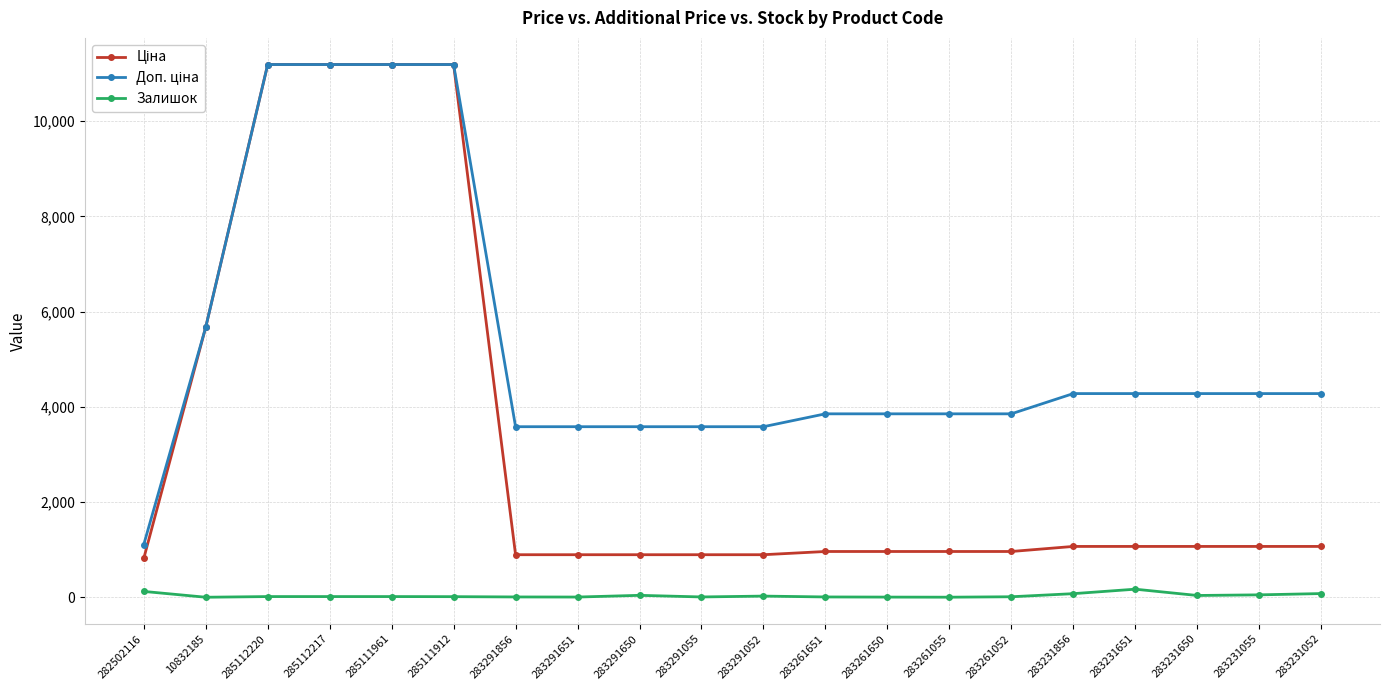

What is the greatest value displayed?

11188.2